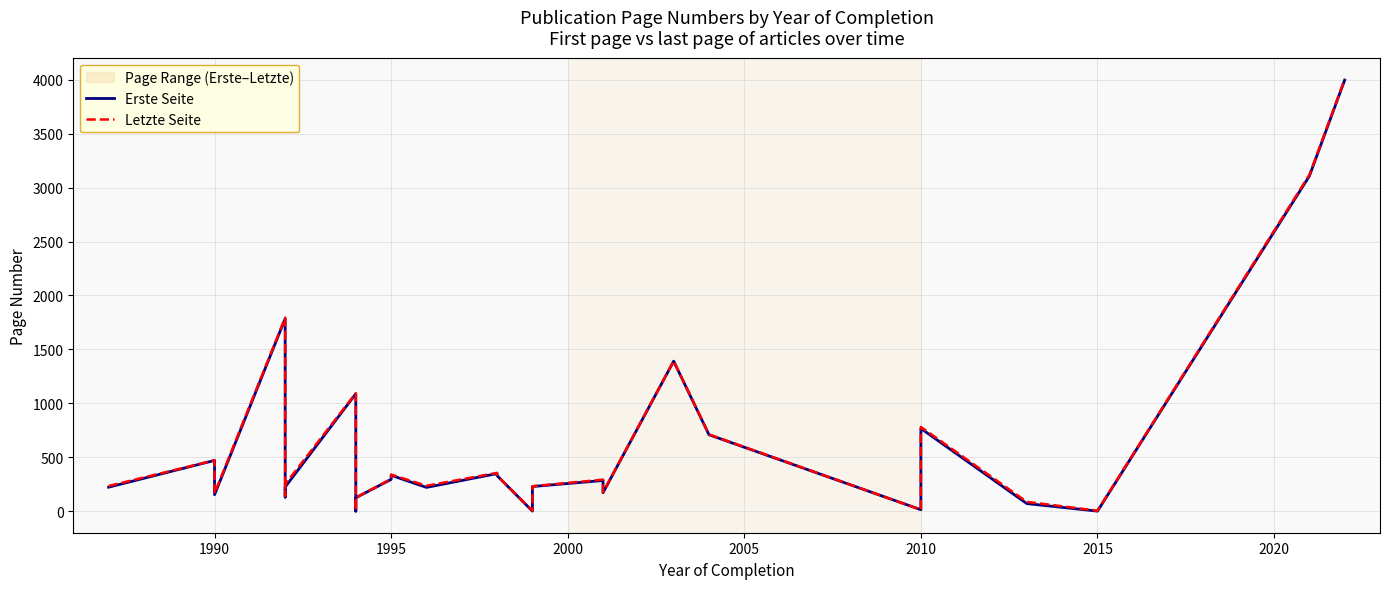

What is the difference between the maximum and minimum values in the Erste Seite series?

3996